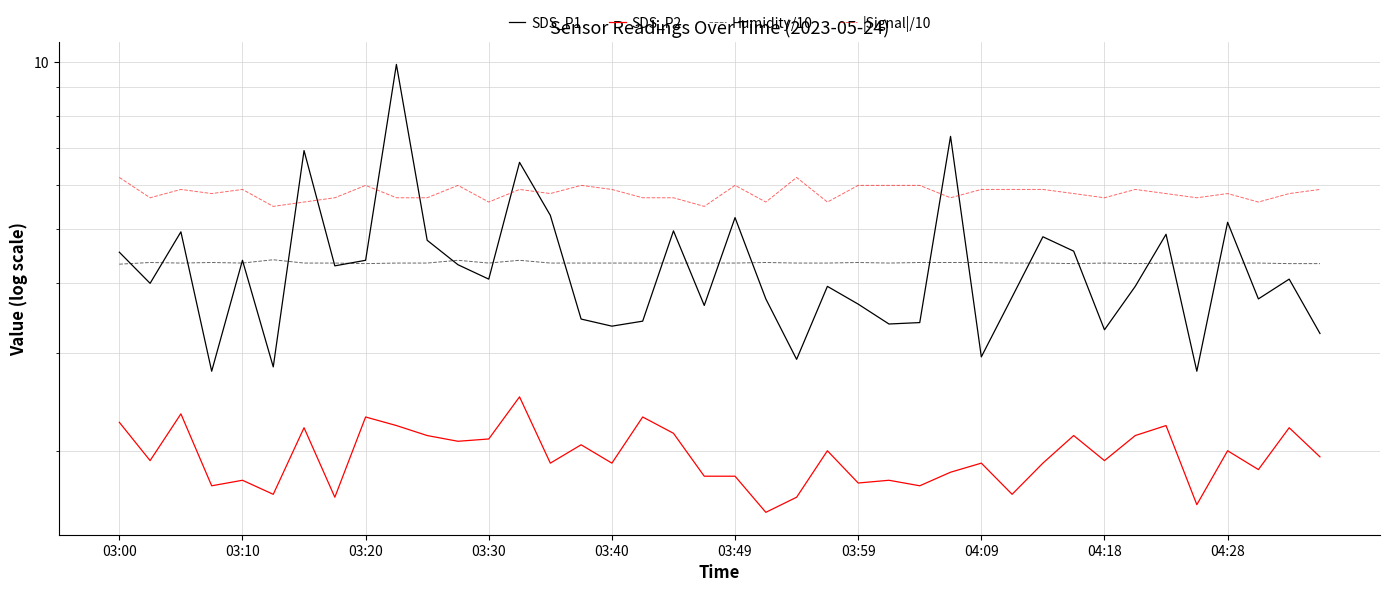

Which series has the largest total across all categories?

|Signal|/10